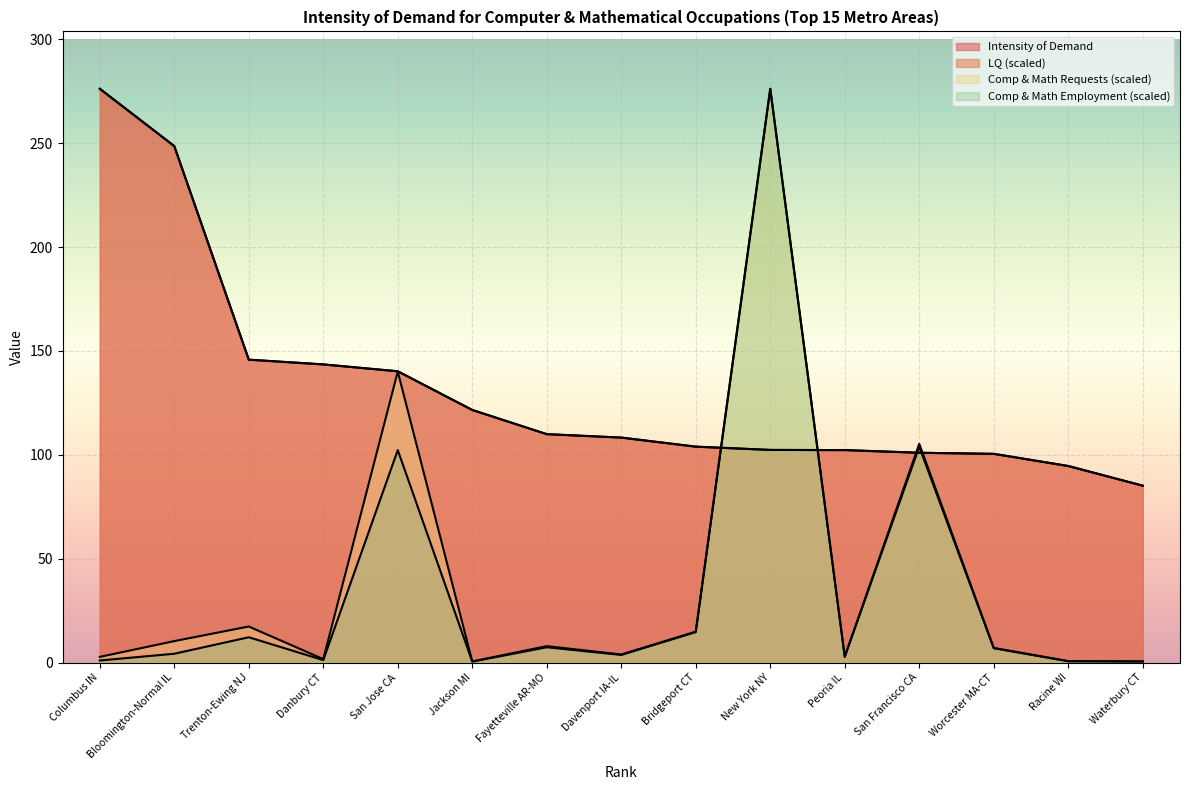

How many lines are shown in the chart?

4